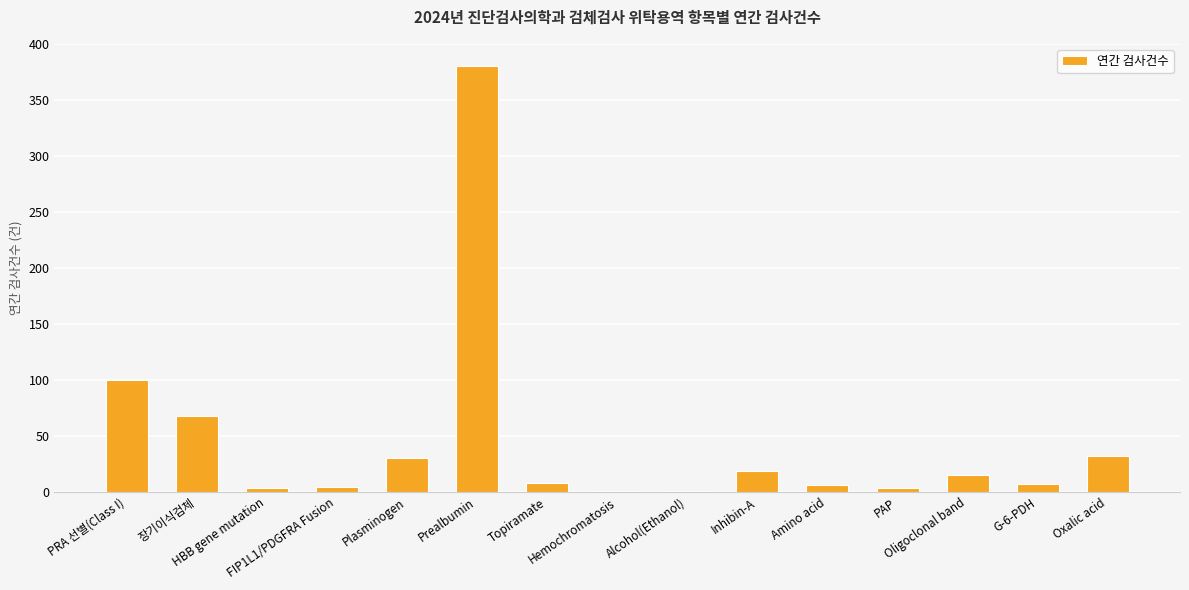

What is the change in value from Plasminogen to Topiramate?

-22